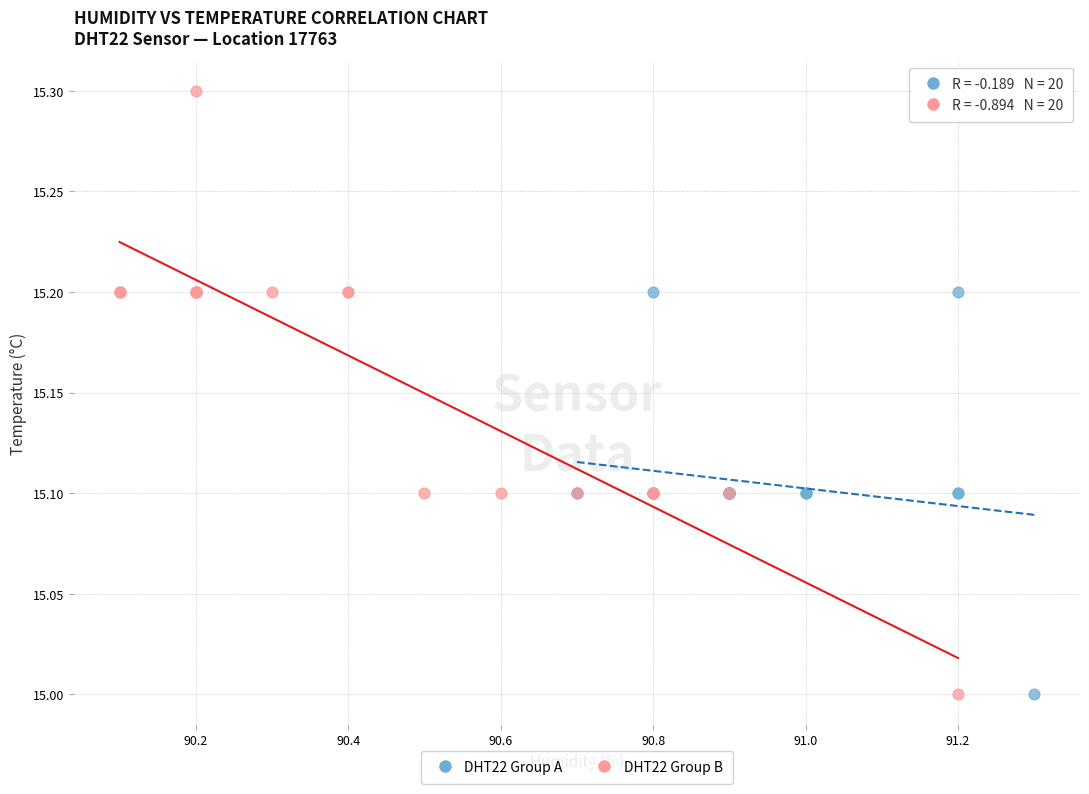

Which series has the widest spread of Y values?

DHT22 Group B